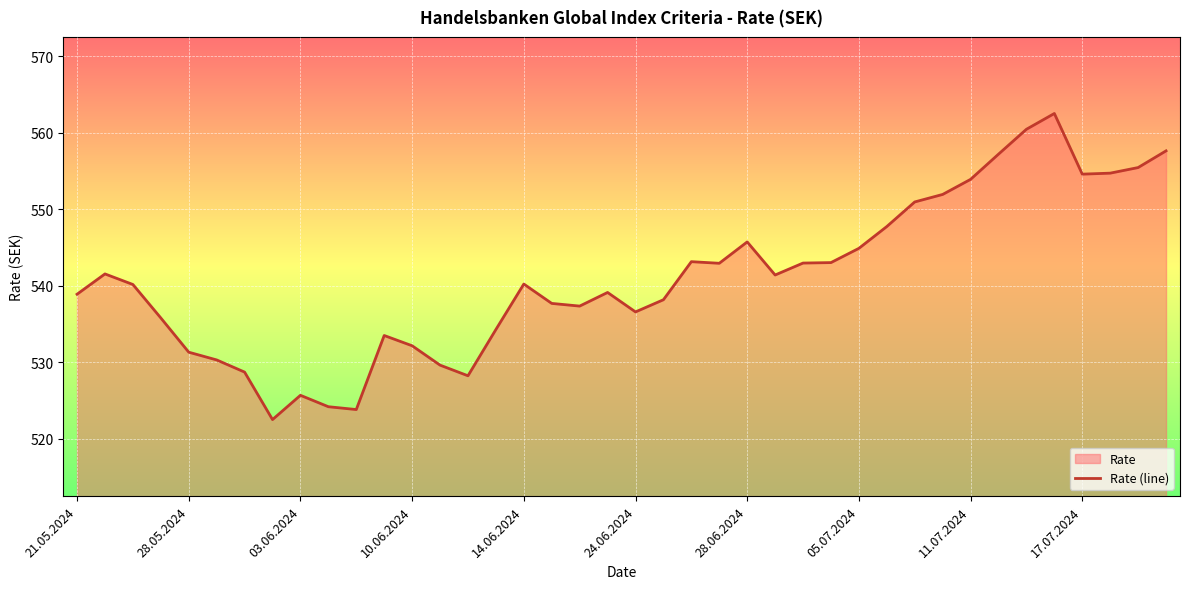

How many lines are shown in the chart?

1